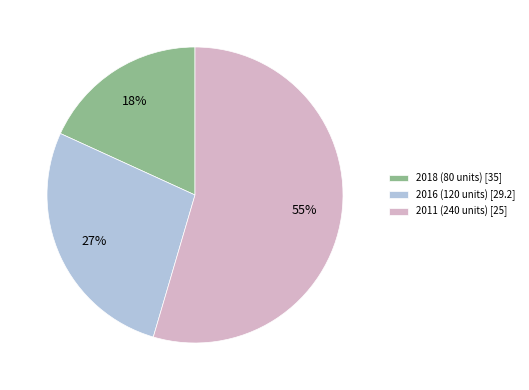

Which slice is the smallest?

2018 (80 units) [35]